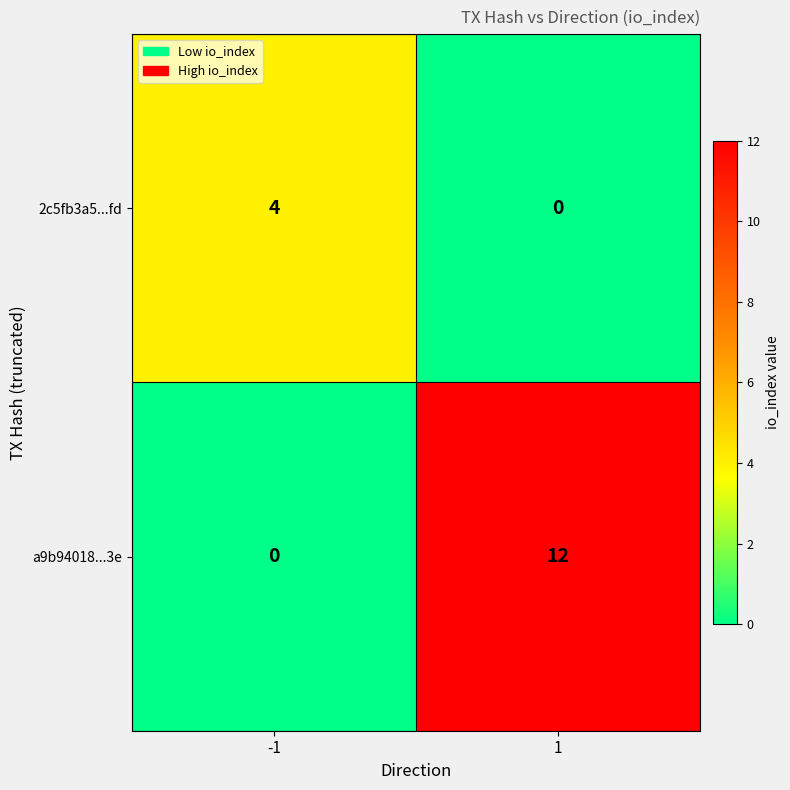

How many distinct data groups are displayed?

2